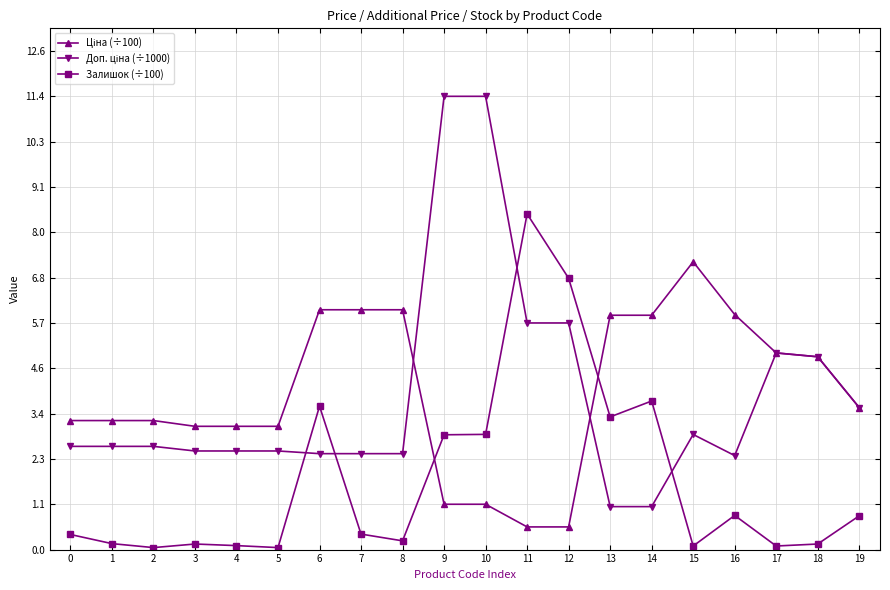

Does the chart display data point markers on the line(s)?

Yes